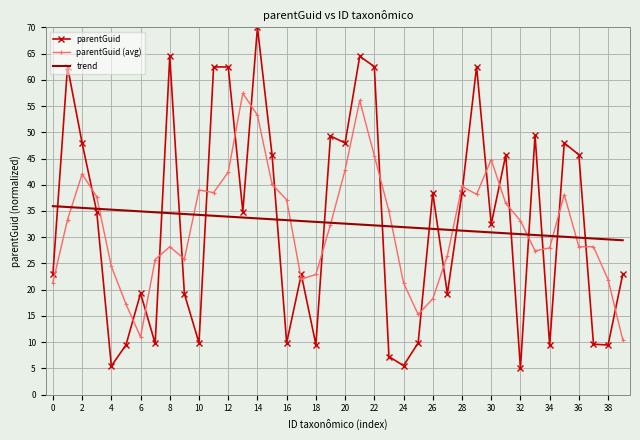

What is the minimum value shown in the chart?

5.0